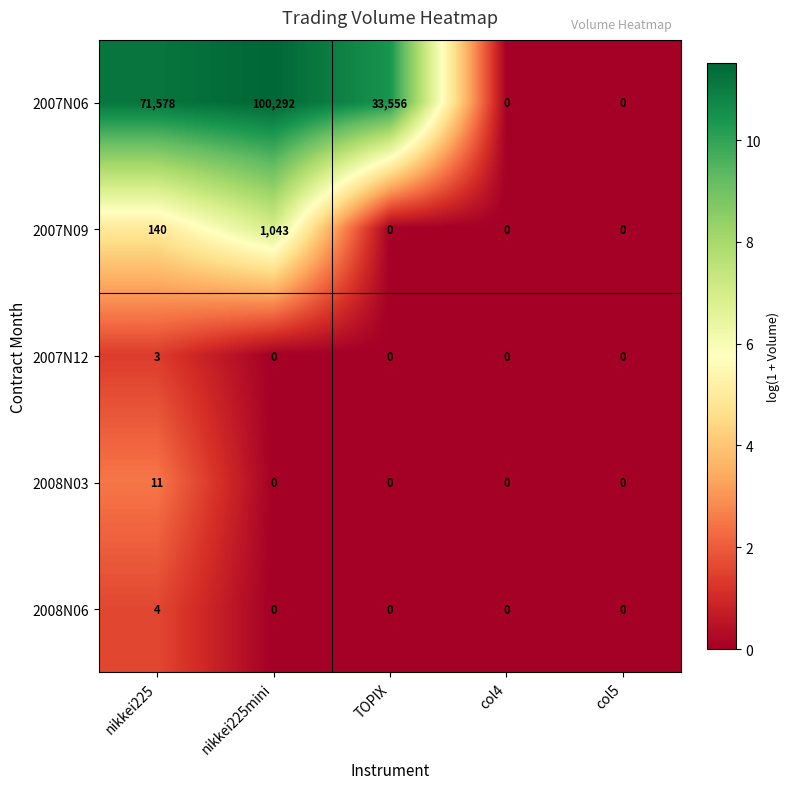

Which series has the widest spread of values?

2007N06